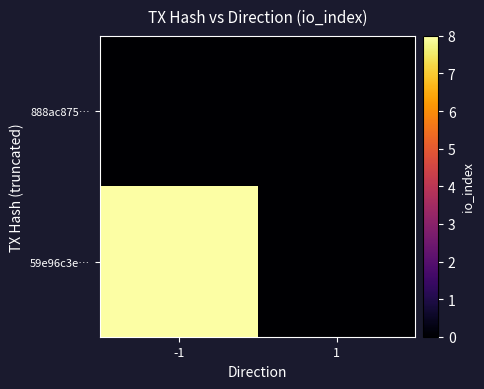

Which has a higher value, 1 or -1?

1